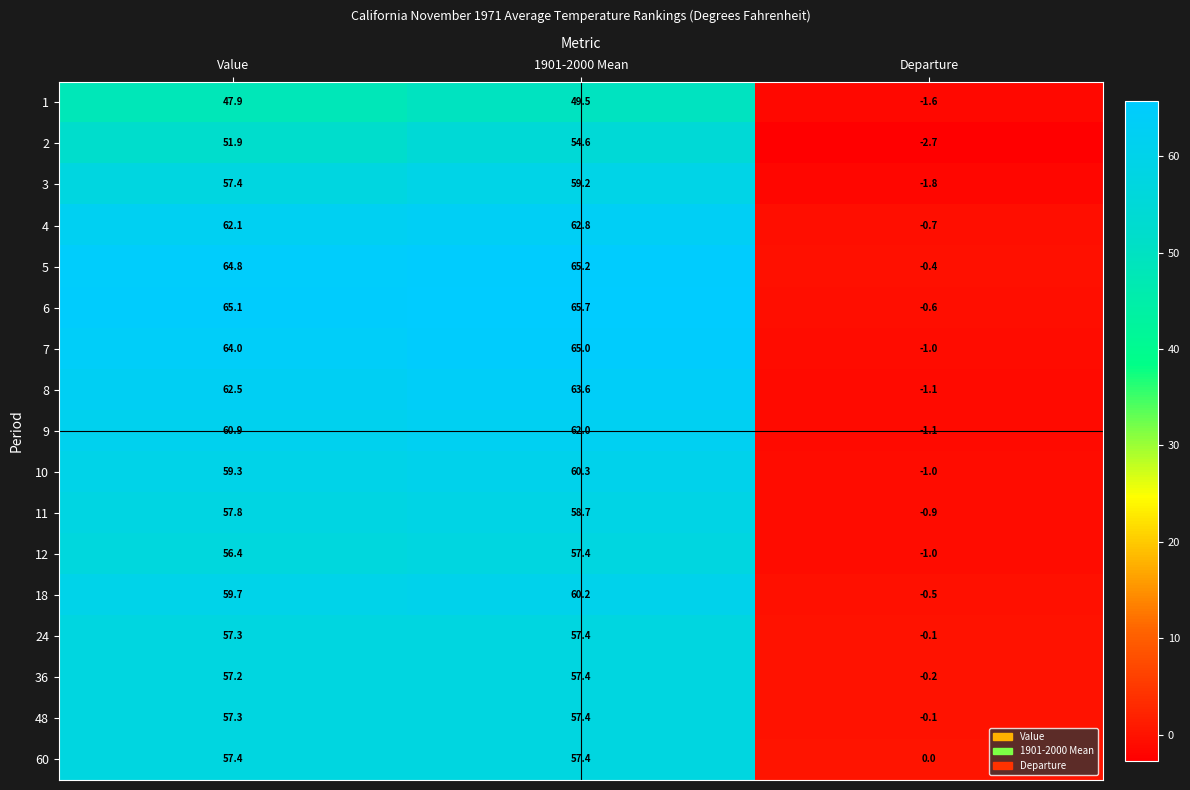

How many series are shown in this chart?

17